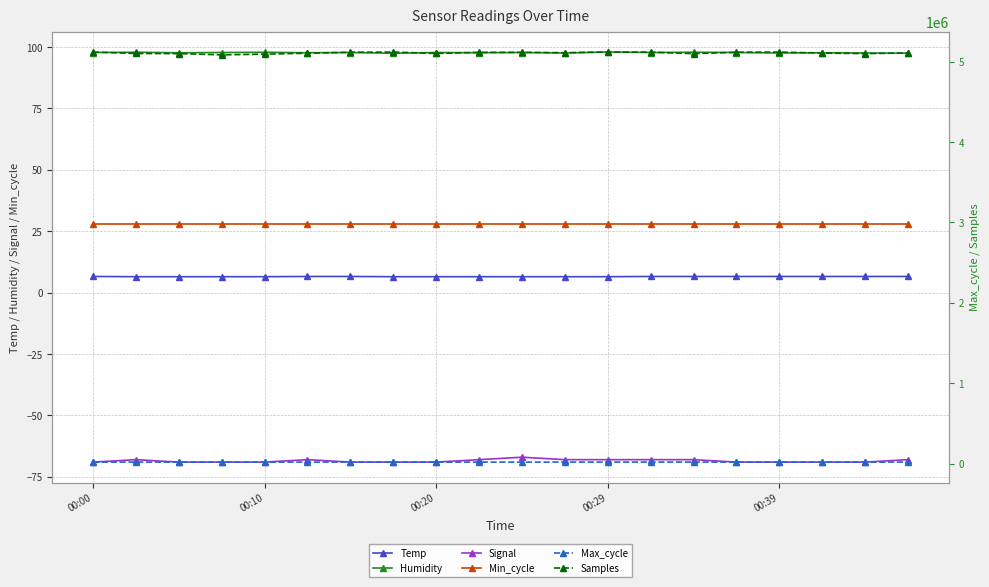

True or false: Min_cycle has a value of 48.9 at 00:00.

False